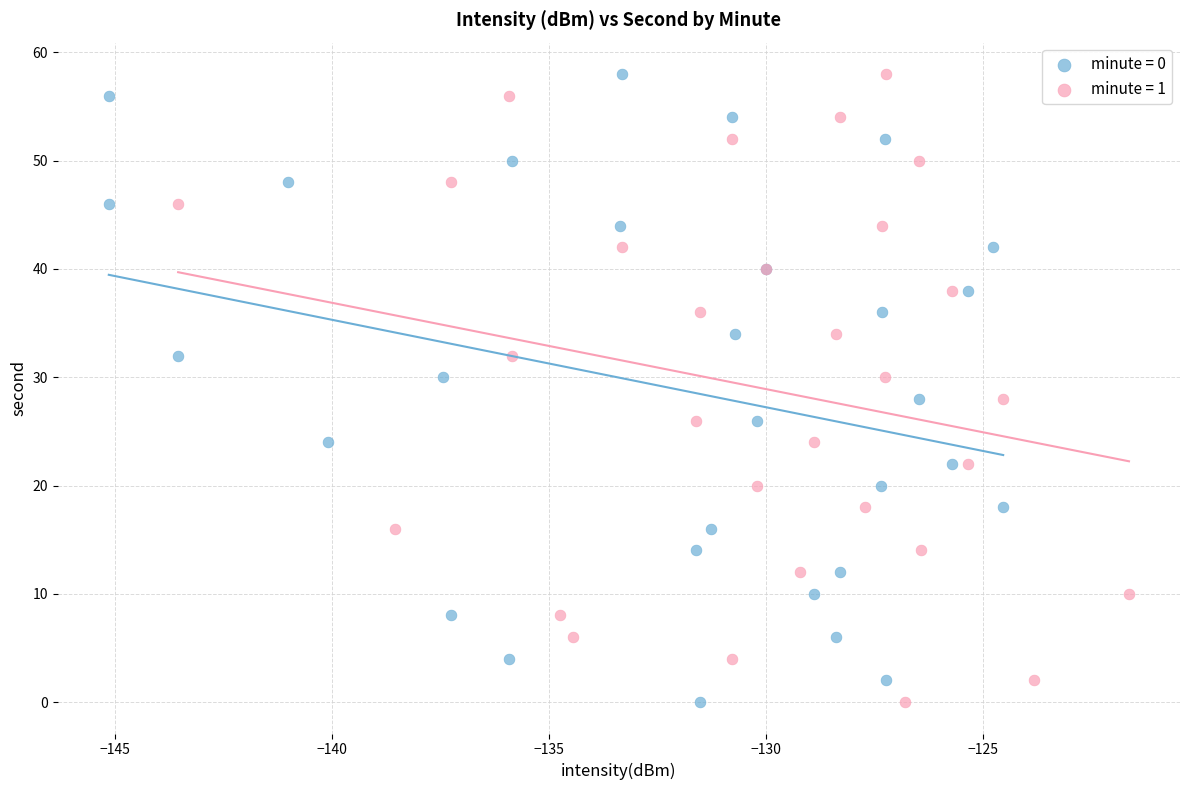

What are all the series names shown in the legend?

minute = 0, minute = 1